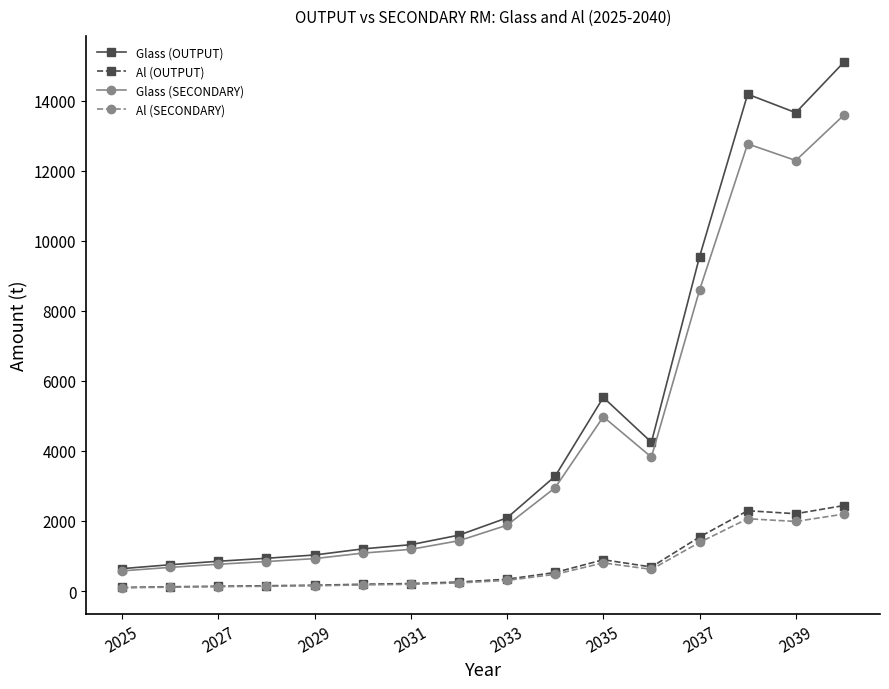

True or false: Al (OUTPUT) has more than 1 points higher than both neighbors.

True